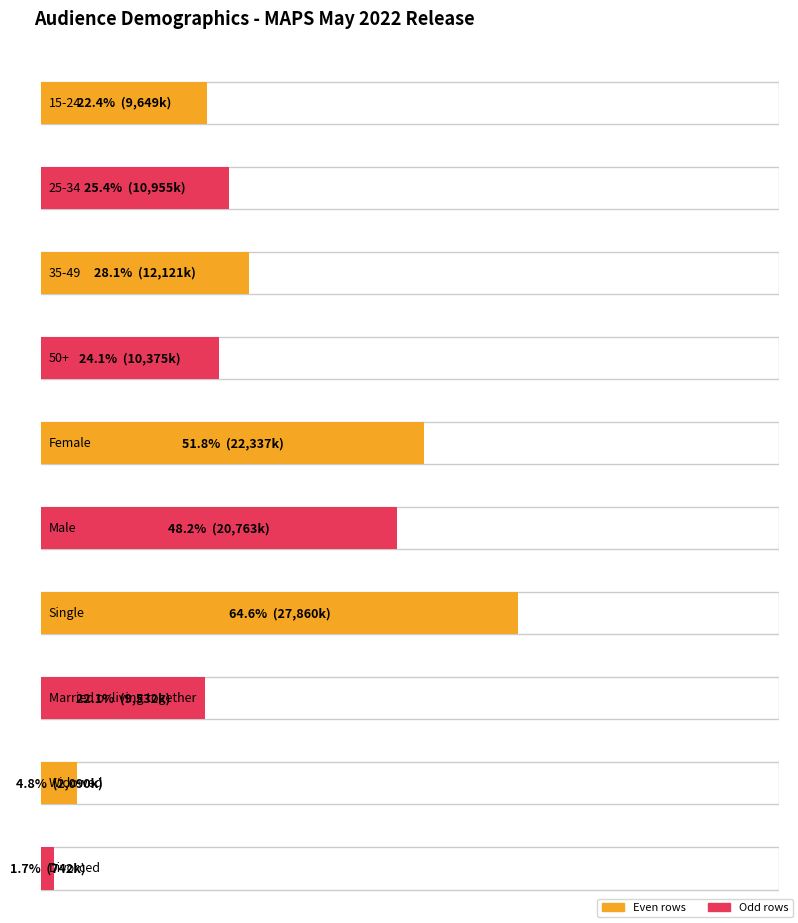

What is the sum of all values?

126424